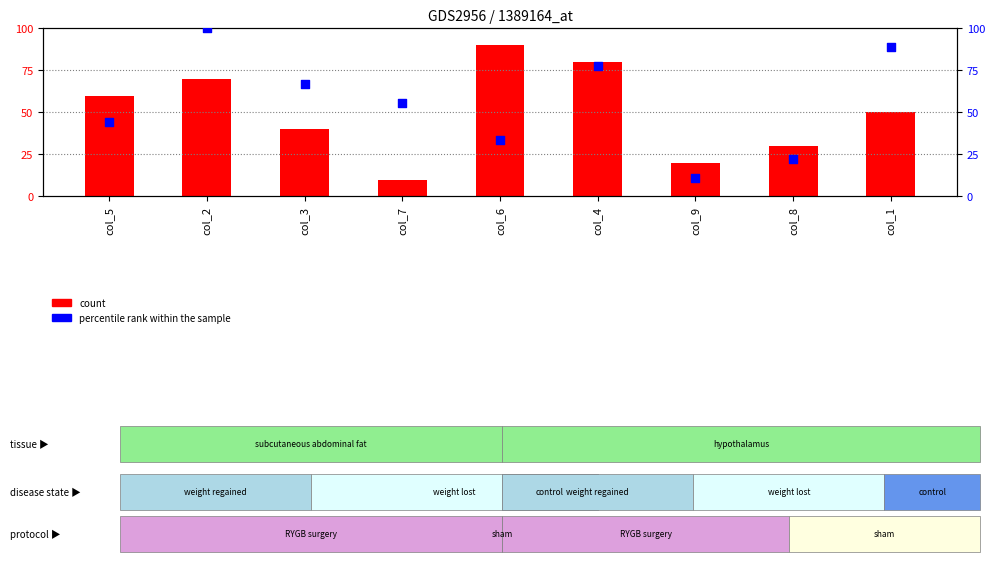

Which series has the widest spread of Y values?

percentile rank within the sample